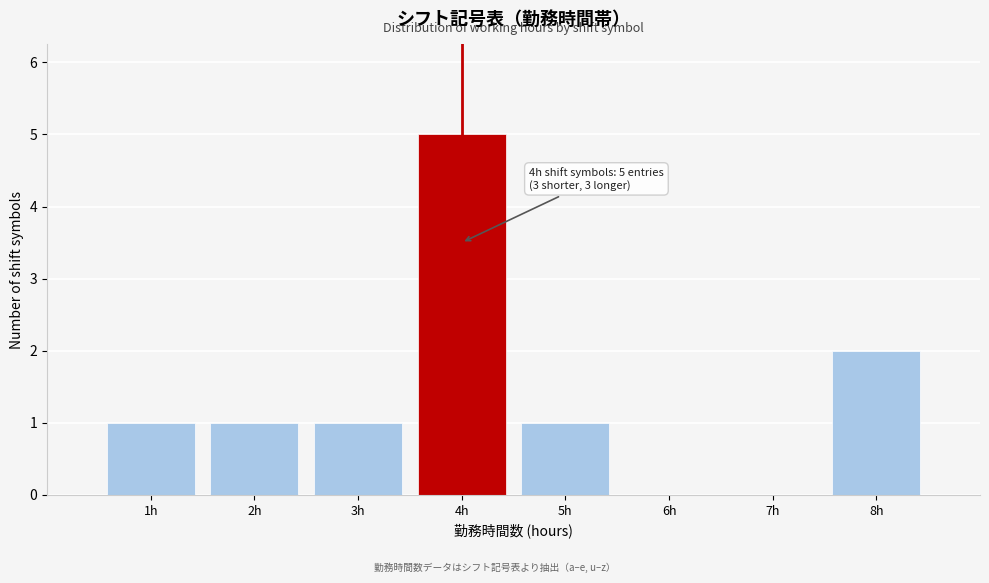

Reading left to right, what are all the values shown in this chart?

1h=1	2h=1	3h=1	4h=5	5h=1	6h=0	7h=0	8h=2